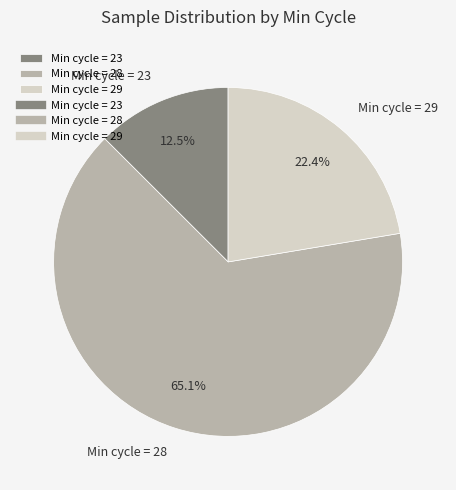

What is the smallest slice in the pie chart?

Min cycle = 23